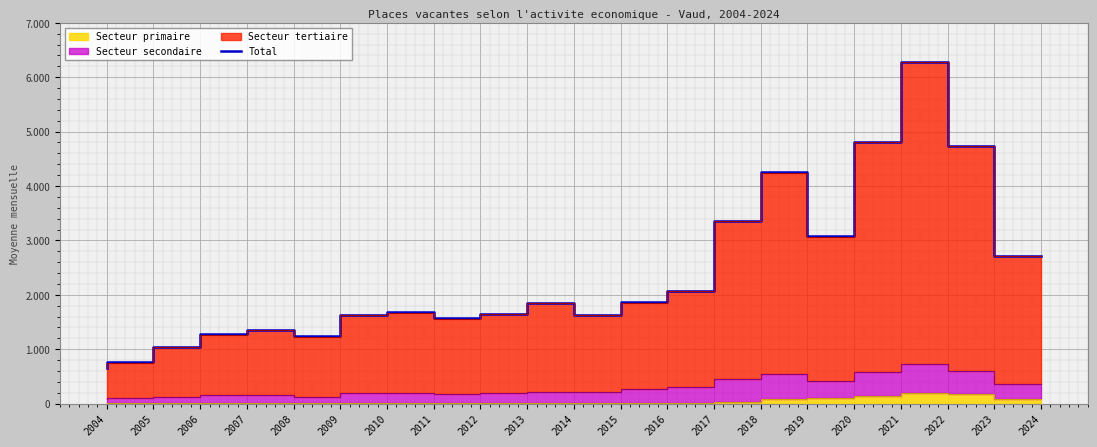

Rank the categories by value from highest to lowest.

2022, 2021, 2023, 2019, 2018, 2020, 2024, 2017, 2016, 2014, 2011, 2013, 2015, 2010, 2012, 2008, 2007, 2009, 2006, 2005, 2004